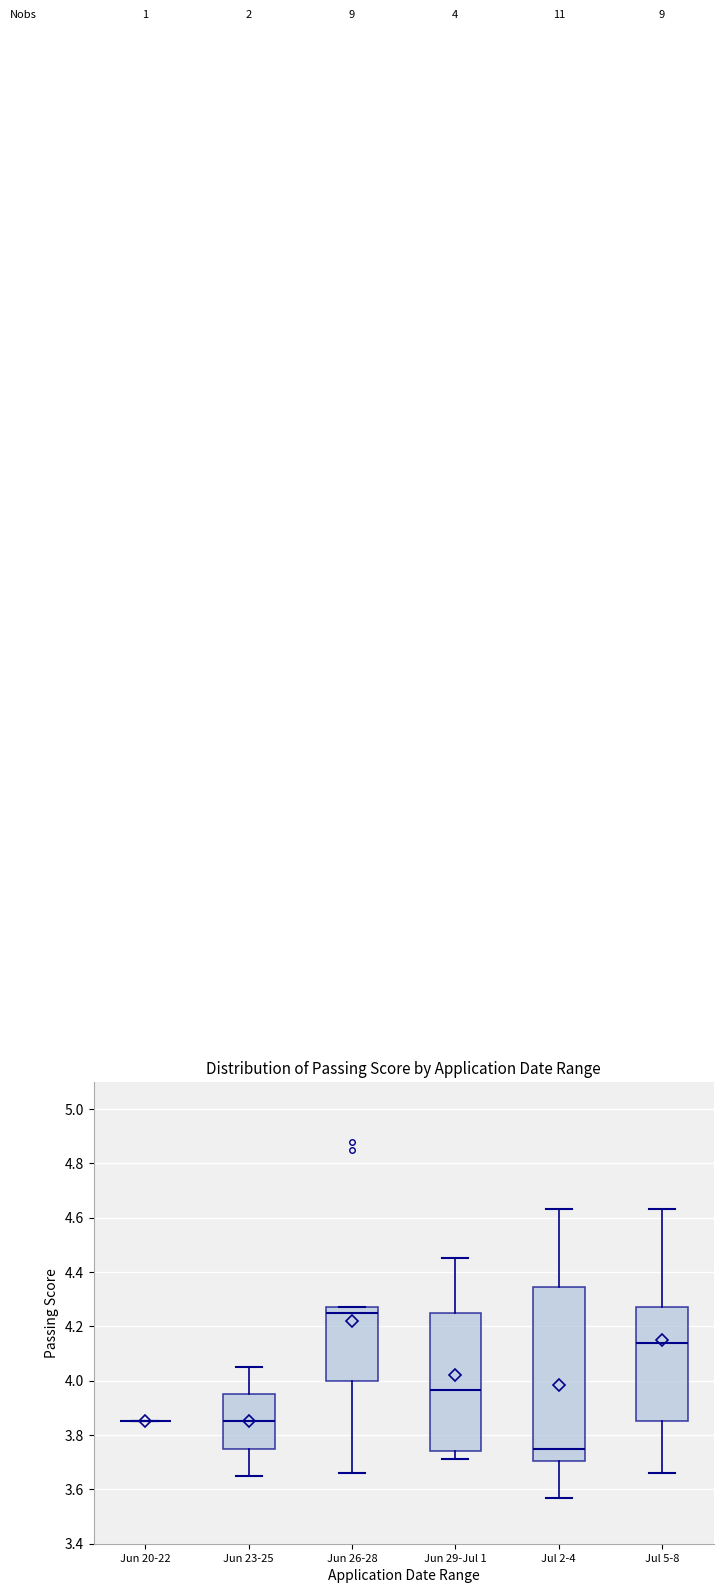

Comparing the boxes themselves (not the whiskers), which one is the tallest?

Jul 2-4